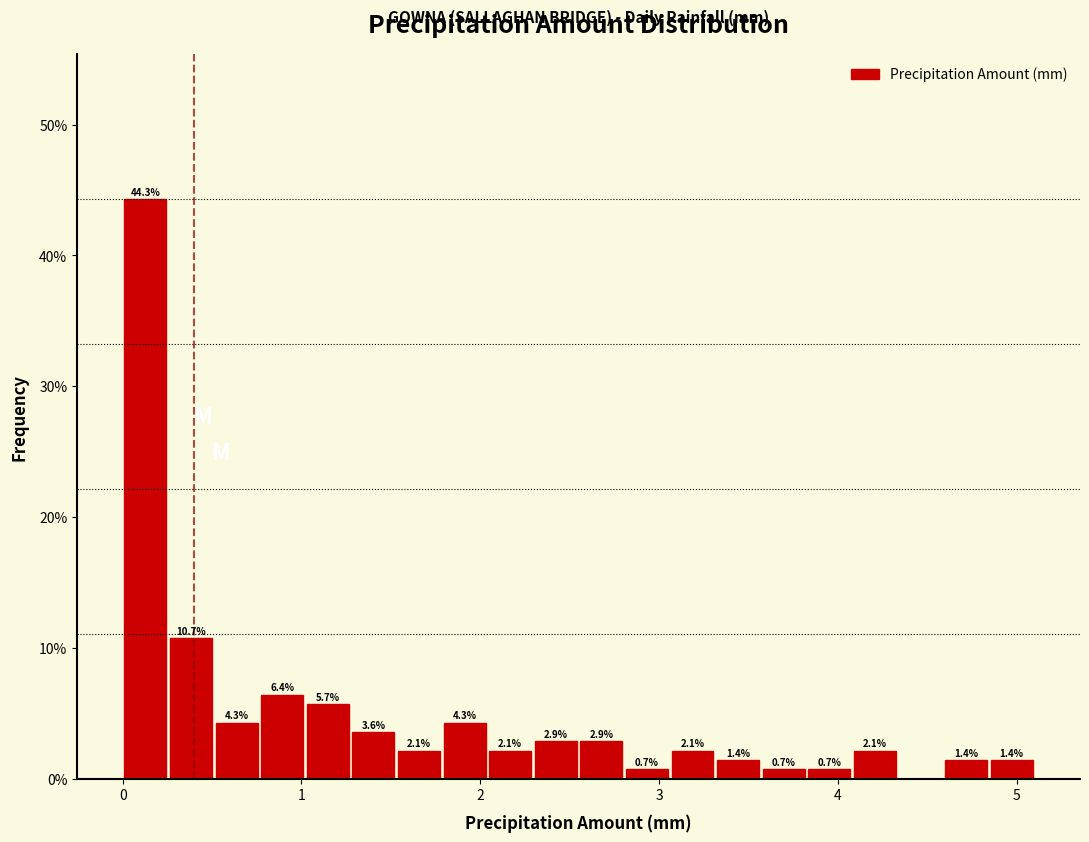

Around what value on the x-axis is the tallest bar? Give the approximate position of its centre, as read against the axis.

0.1